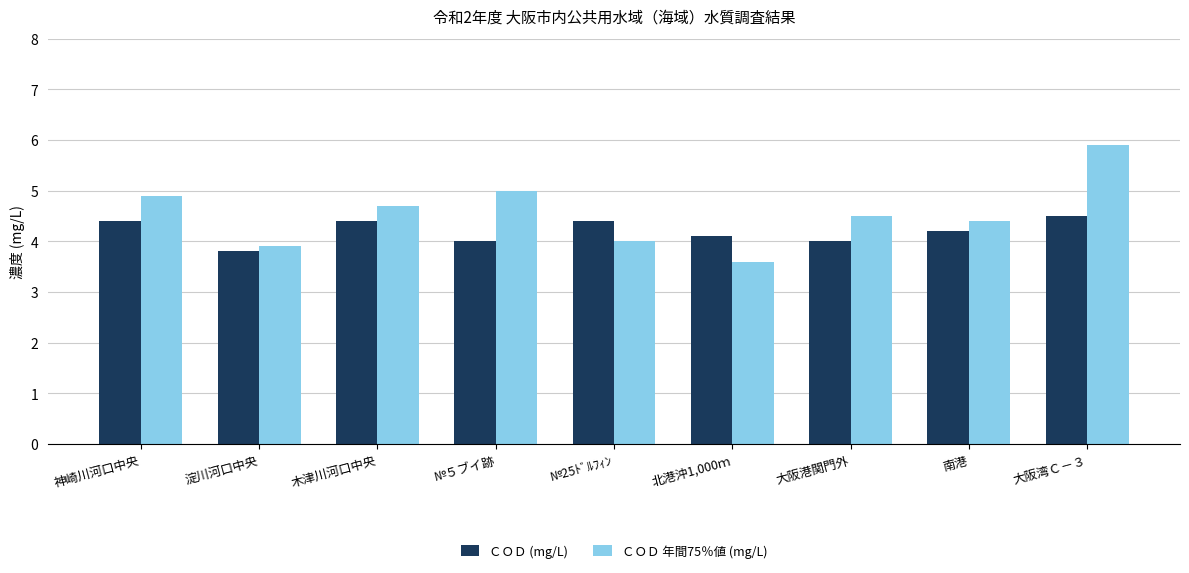

Which series changed the most between 神崎川河口中央 and 木津川河口中央?

ＣＯＤ 年間75％値 (mg/L)